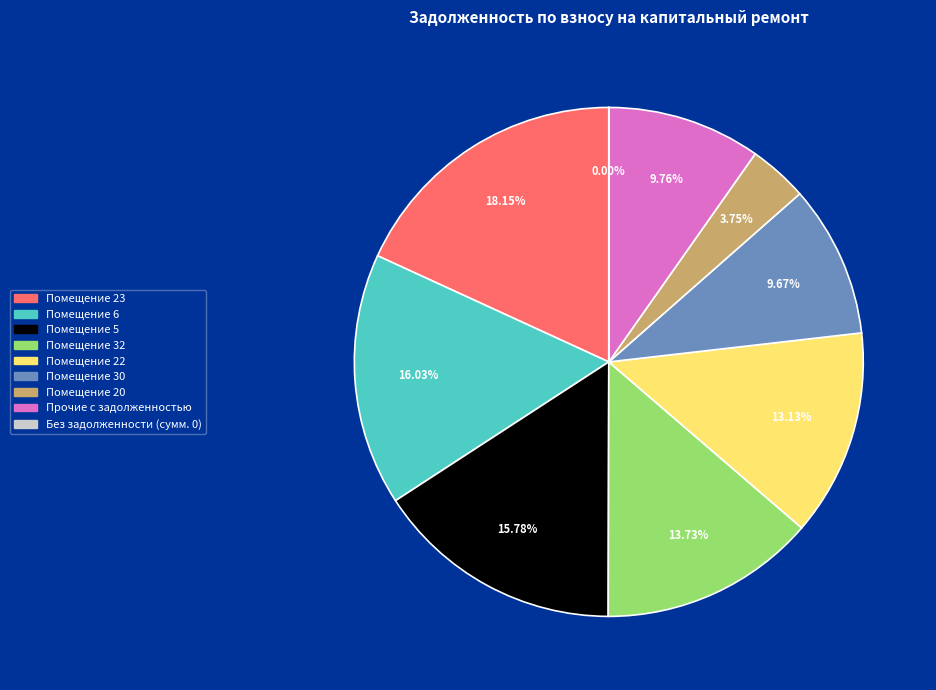

Is there any slice that represents more than half of the pie?

No